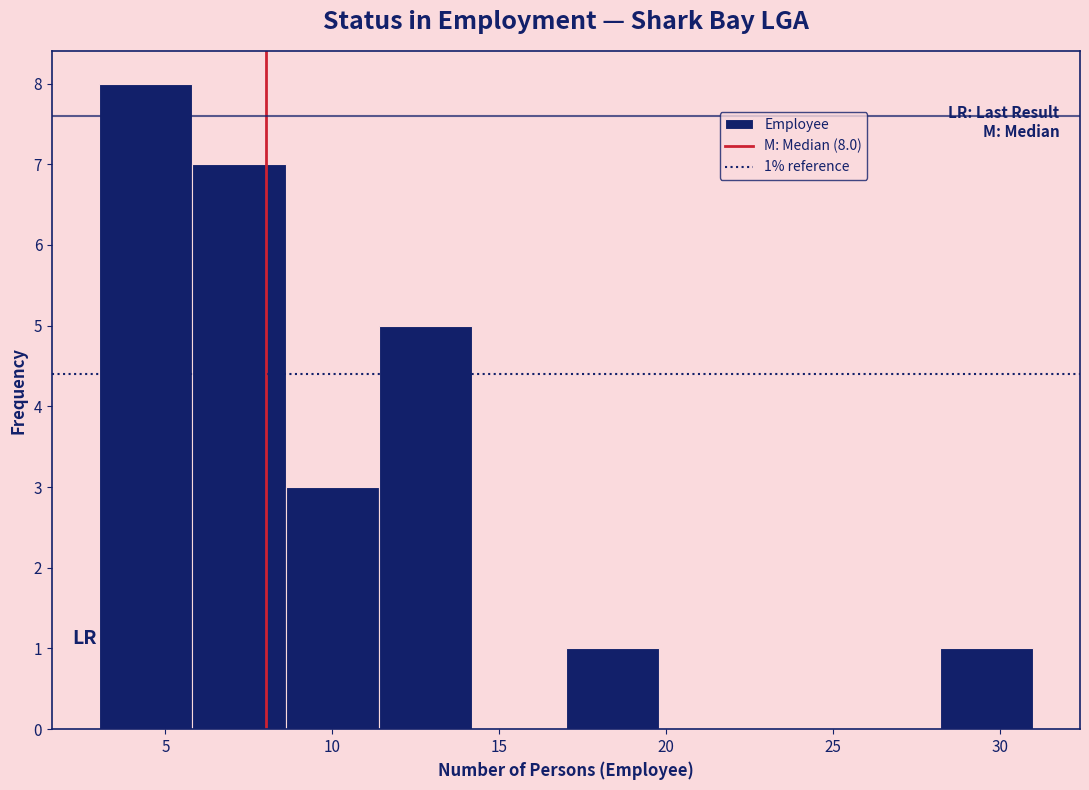

Over which range of the x-axis is the bar tallest?

3.0 to 5.8